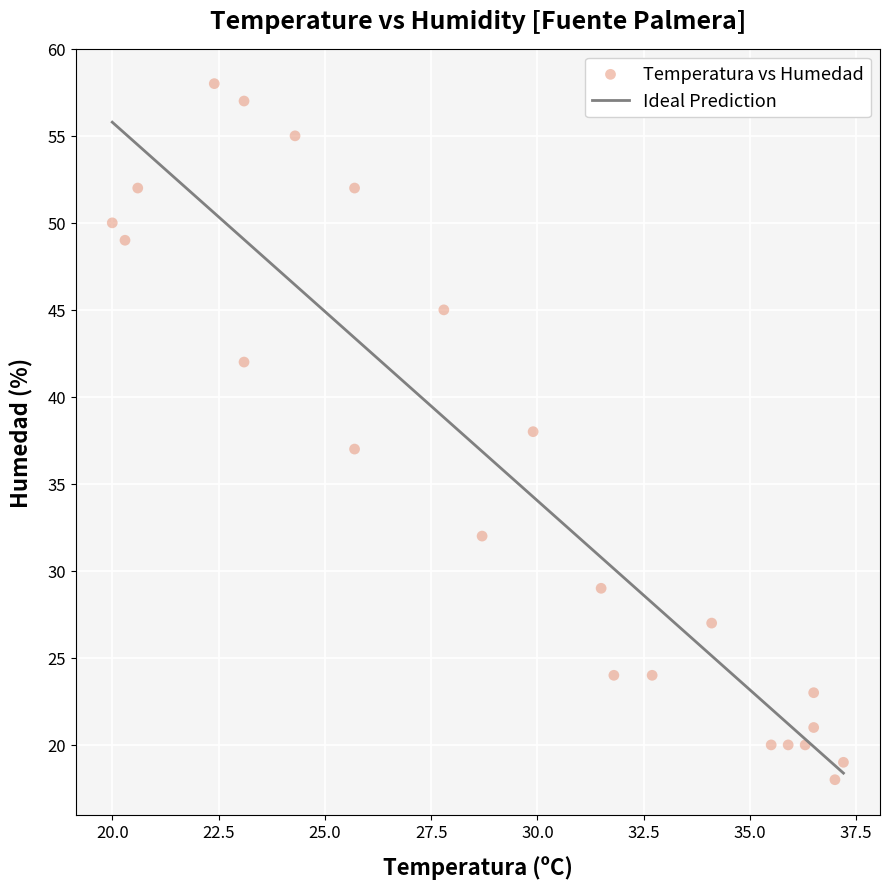

What is the range of Y values (max minus min)?

40